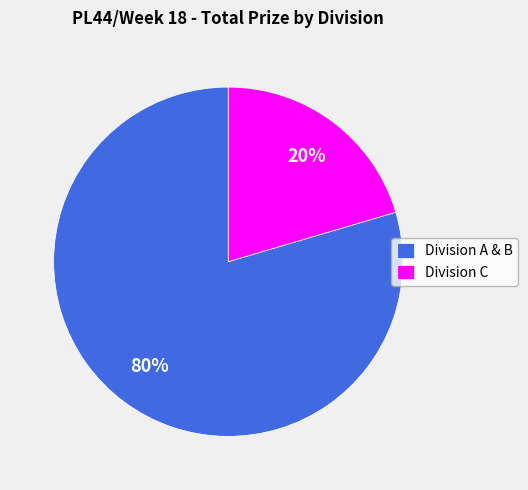

Is there a majority slice in this chart?

Yes